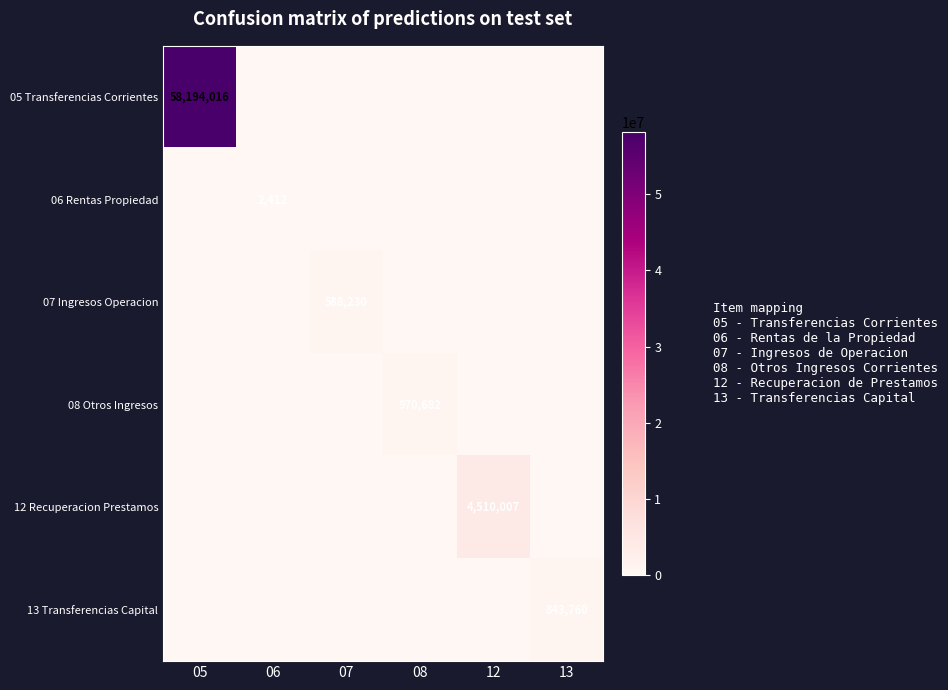

The 13 Transferencias Capital series shows 1493362 at 13. True or false?

False